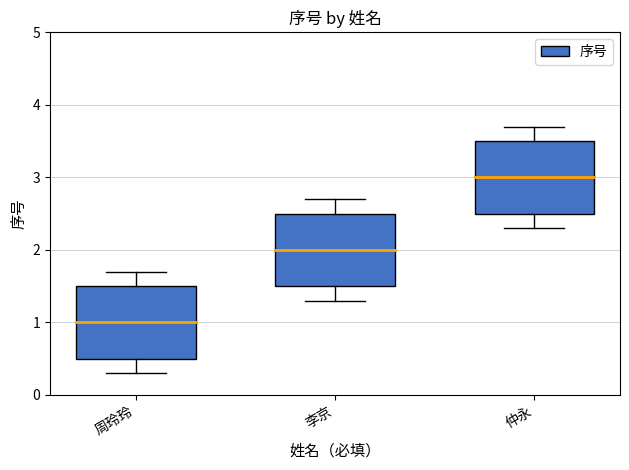

The value at 周玲玲 is 1. True or false?

True